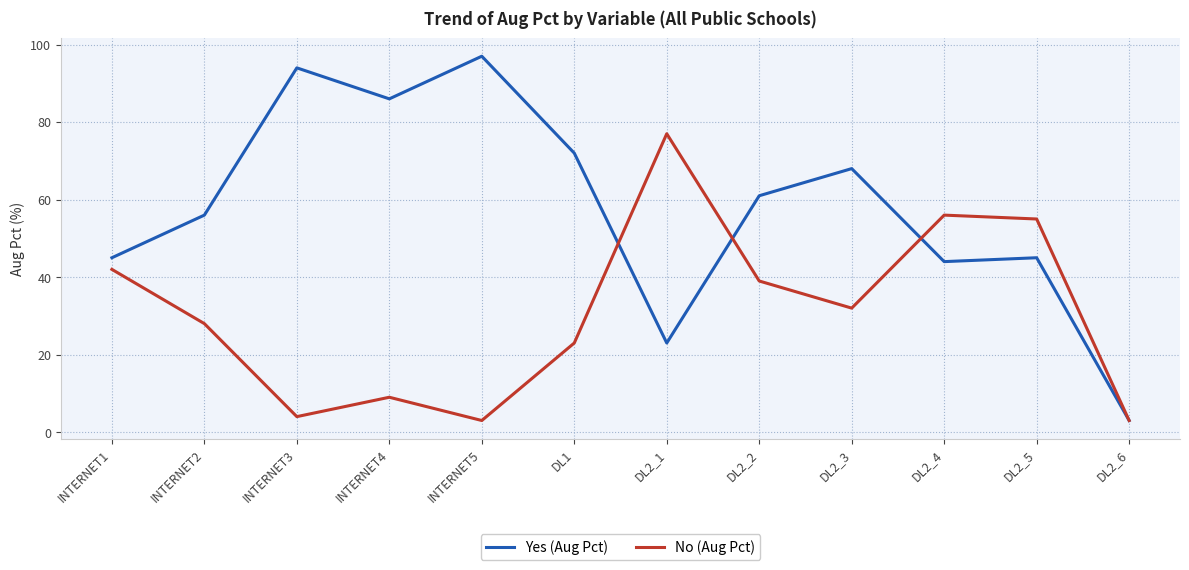

Does the chart have visible grid lines?

Yes